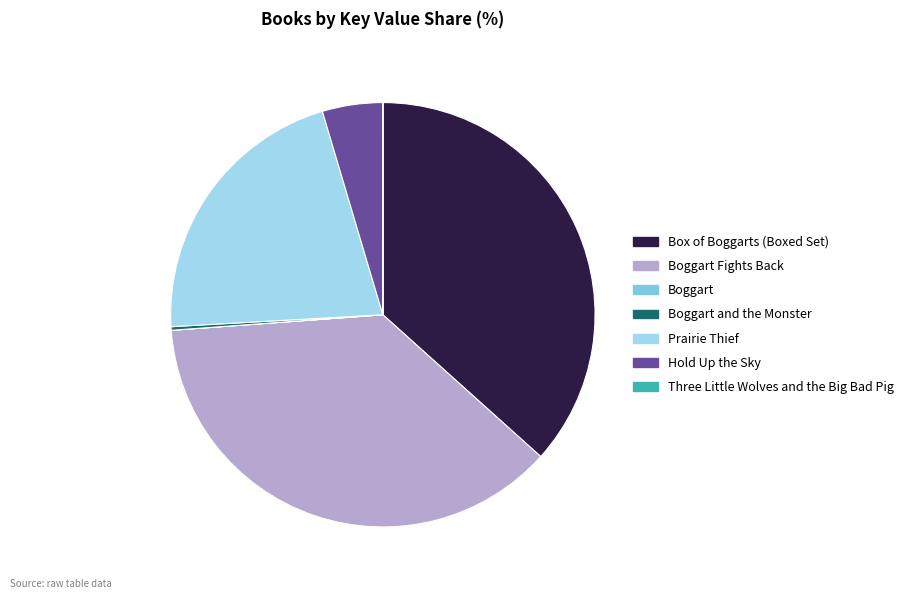

What is the ratio of the value at Boggart Fights Back to the value at Three Little Wolves and the Big Bad Pig?

21368.6